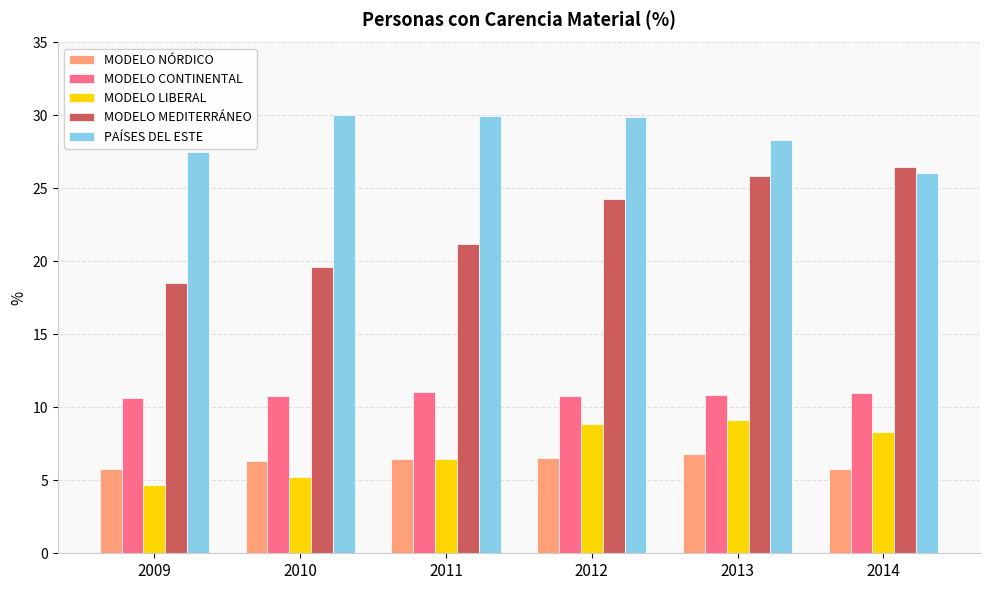

How many data points in MODELO NÓRDICO are less than 6?

2